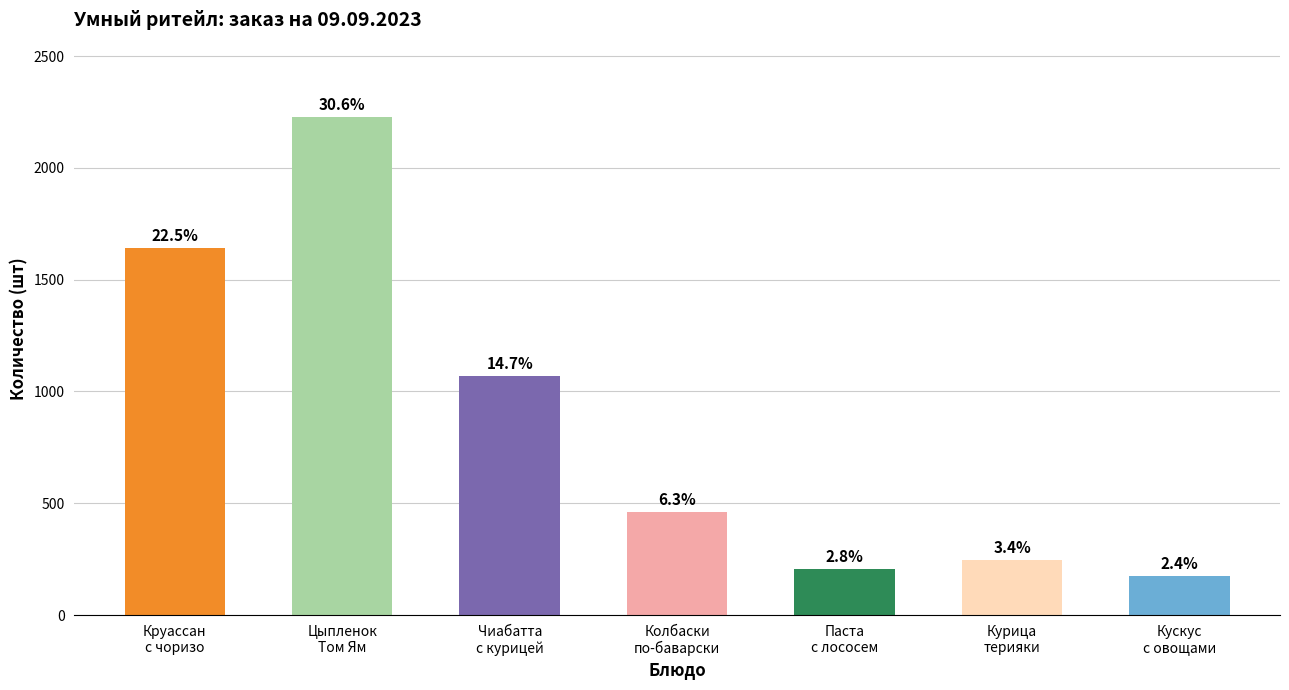

Is it true that the value at Курица терияки с рисом по-сингапурски is 246?

True